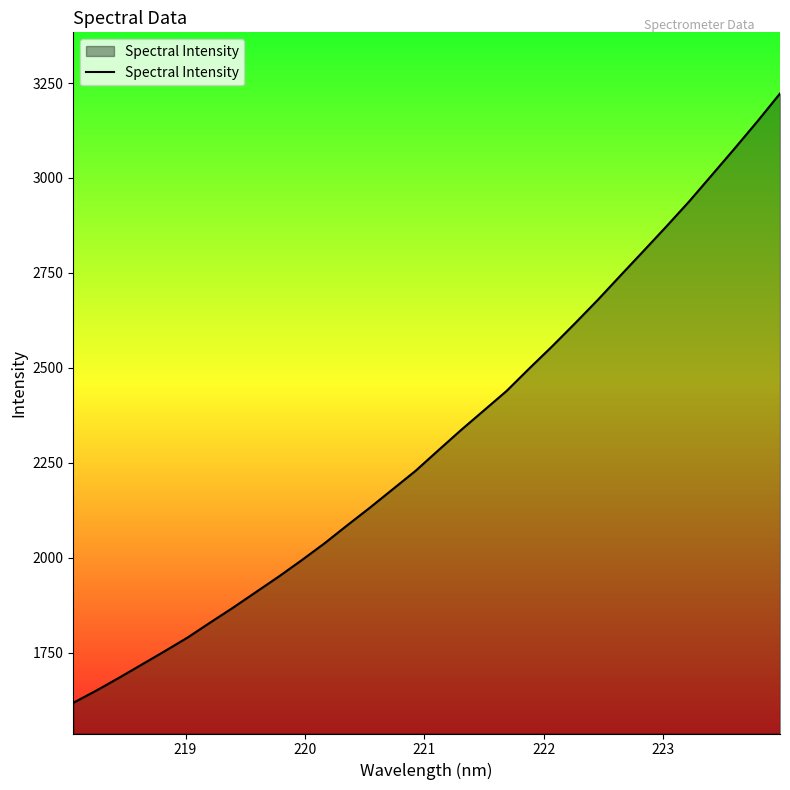

What is the smallest value displayed?

1617.8